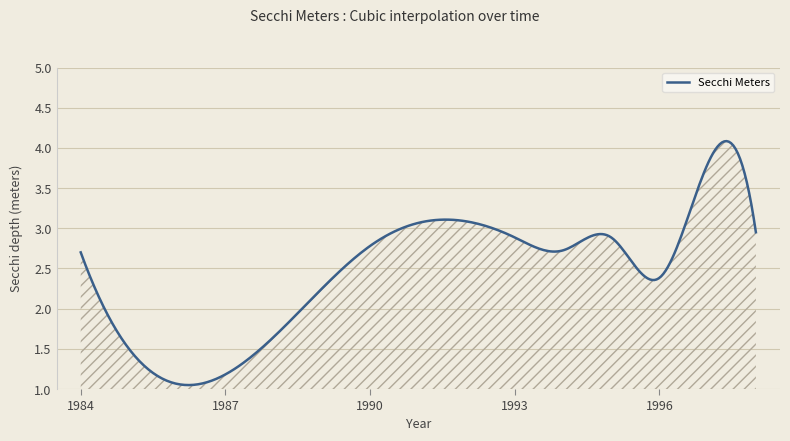

How many lines are shown in the chart?

1